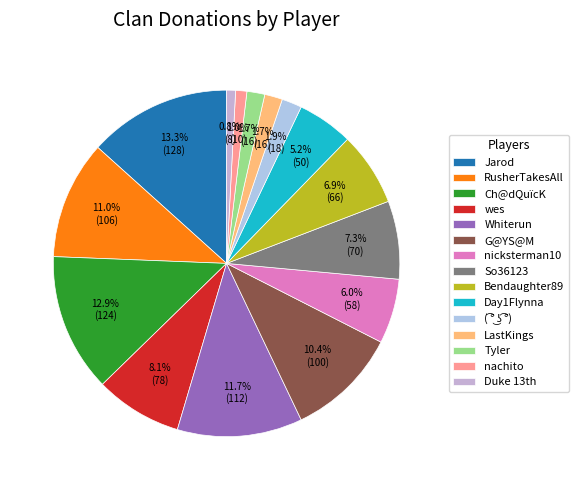

To the nearest percent, what is the difference between the largest and smallest slice percentages?

12%